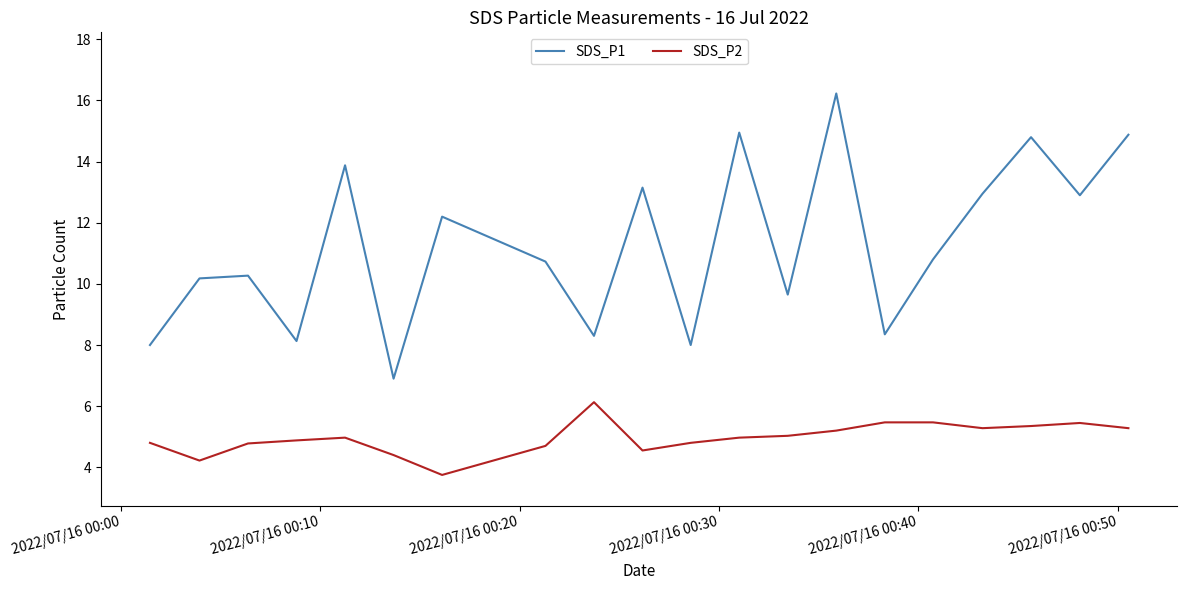

True or false: SDS_P2 and SDS_P1 cross at least once.

False